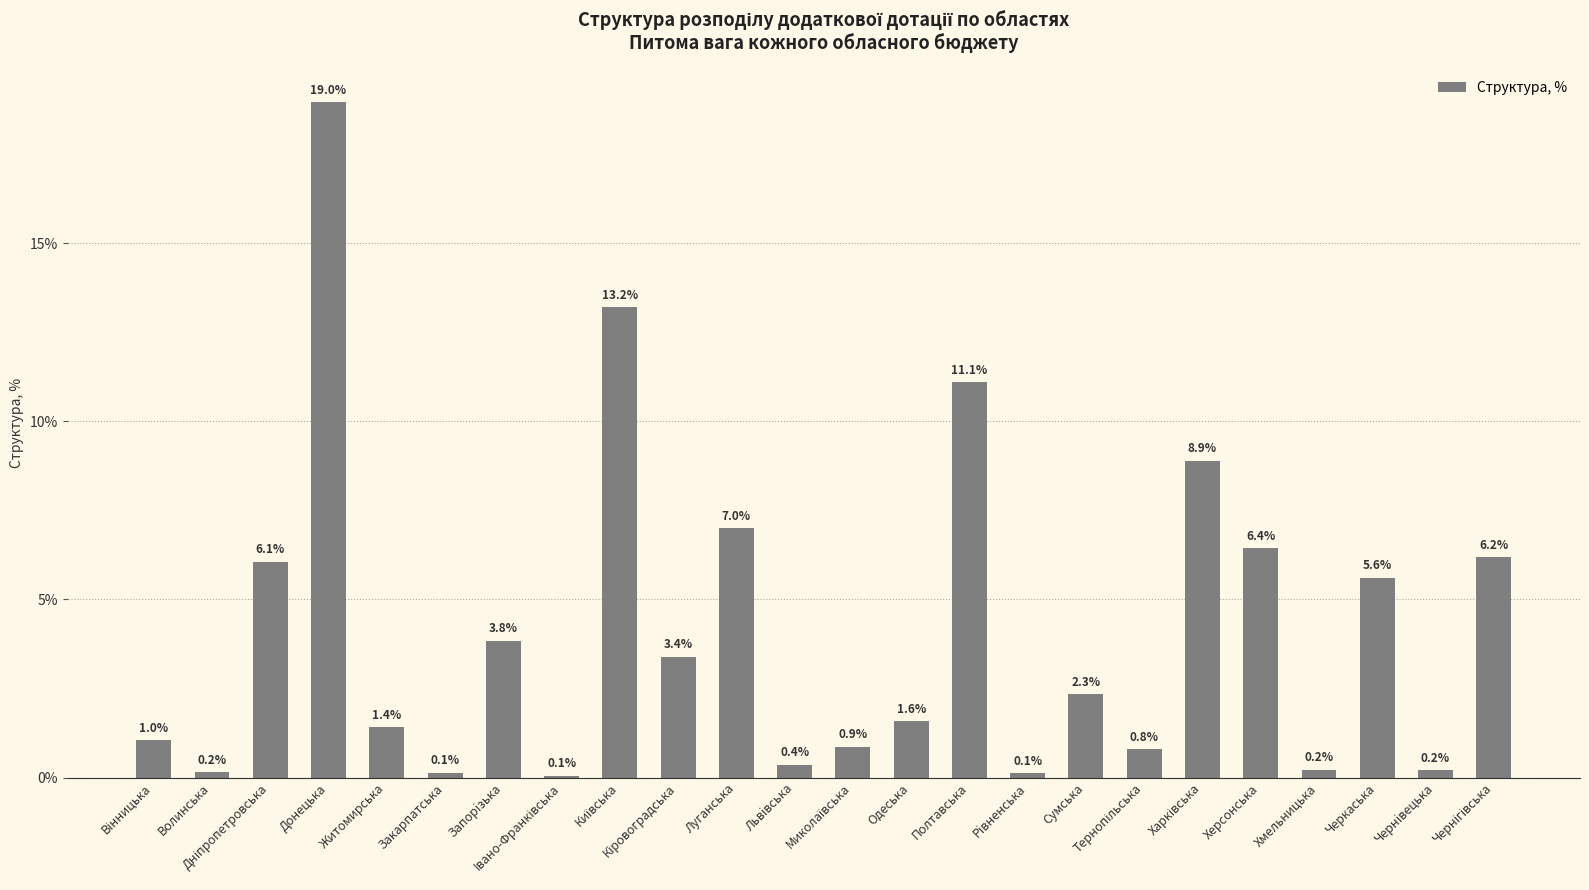

What is the sum of all values?

100.0